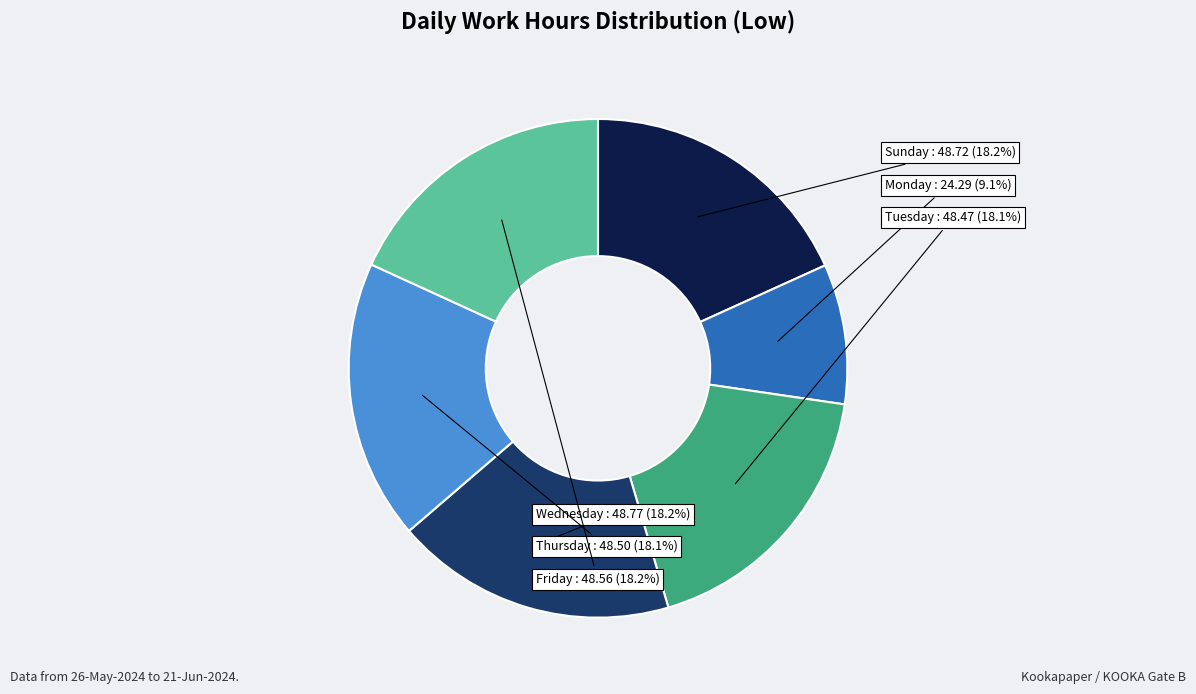

What is the ratio of the value at Monday to the value at Thursday?

0.5